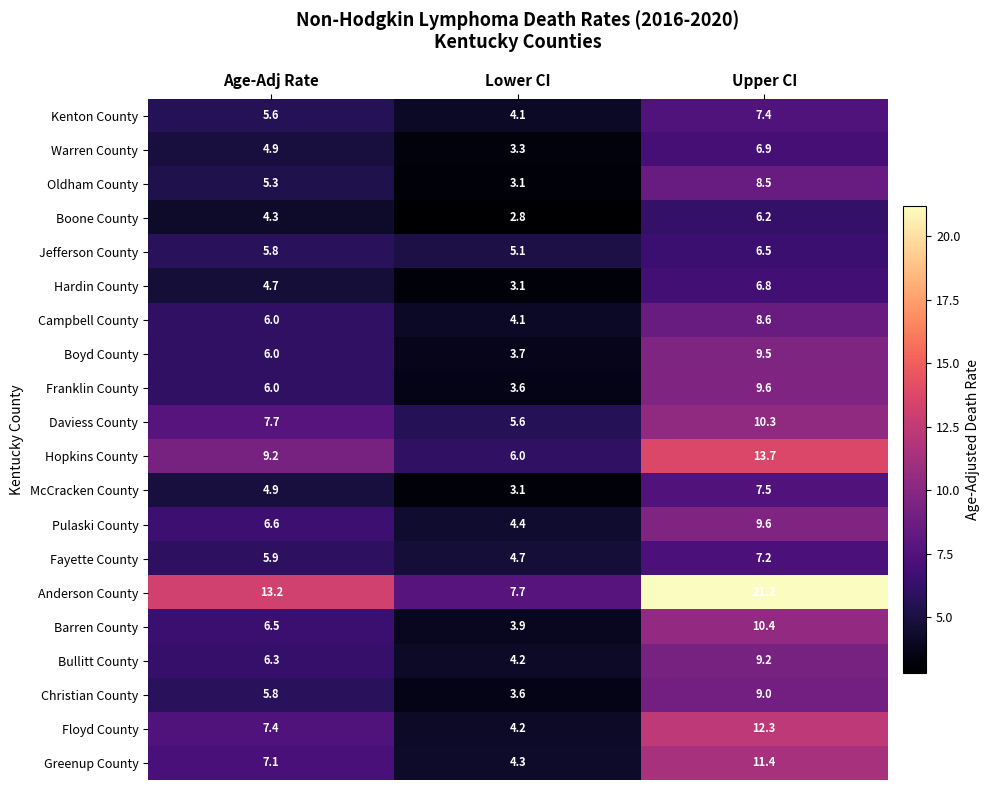

Which series changed the most between Lower CI and Upper CI?

Anderson County